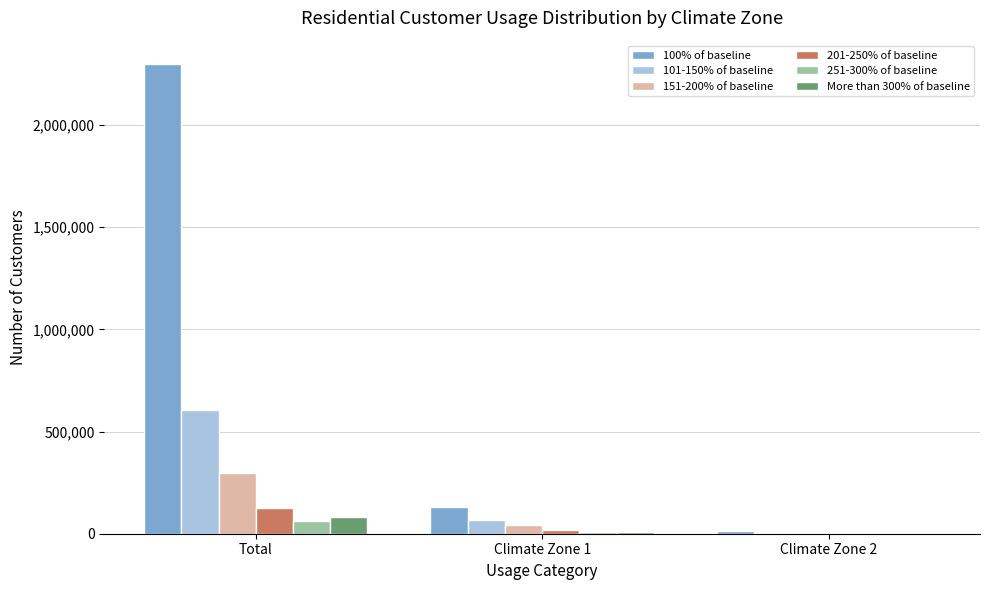

What is the average value of the 151-200% of baseline series?

113373